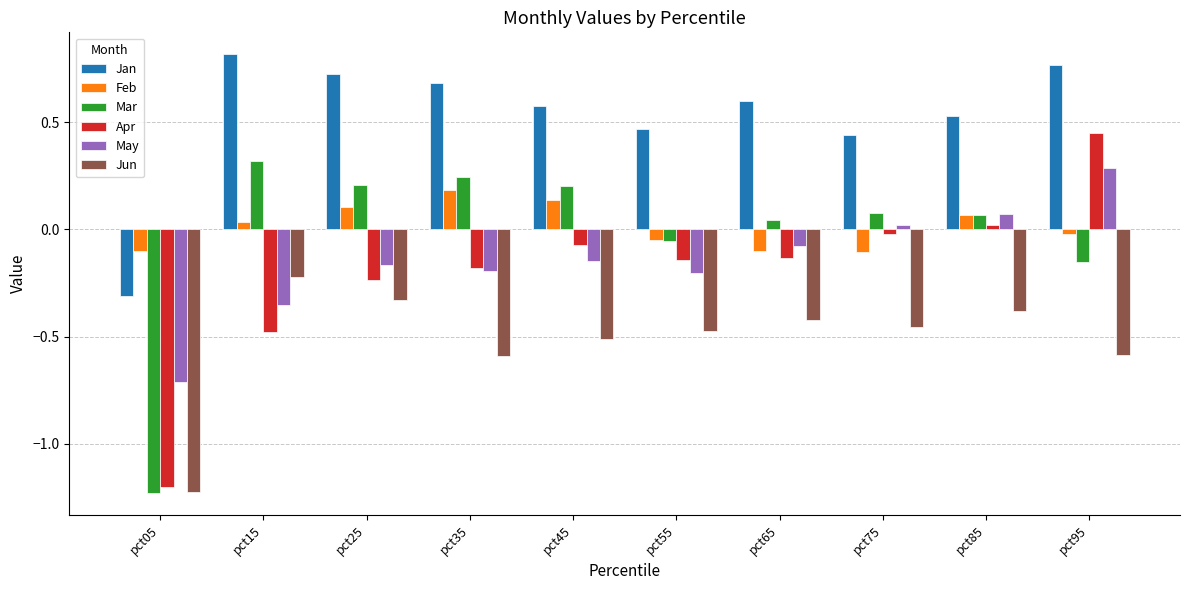

Which category has the lowest value across all series?

pct05